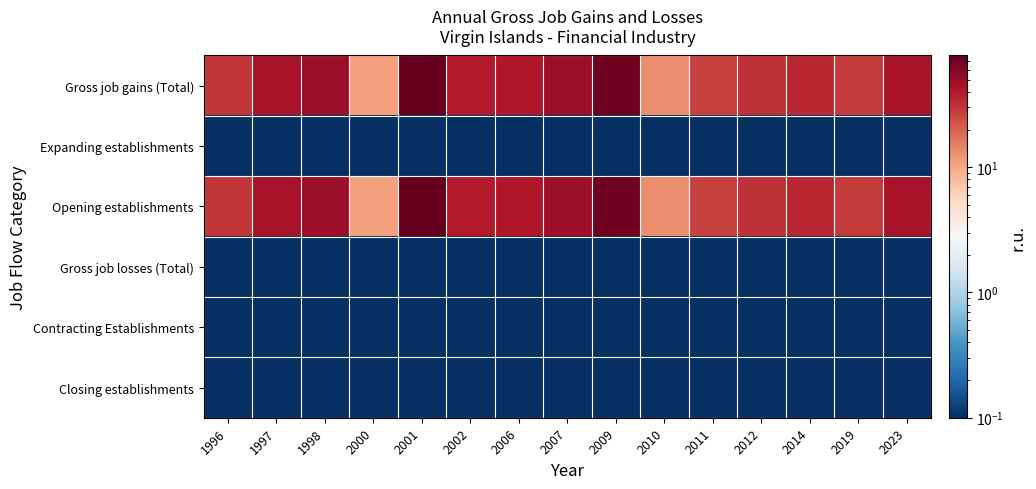

What is the total value across all series at 1996?

60.0